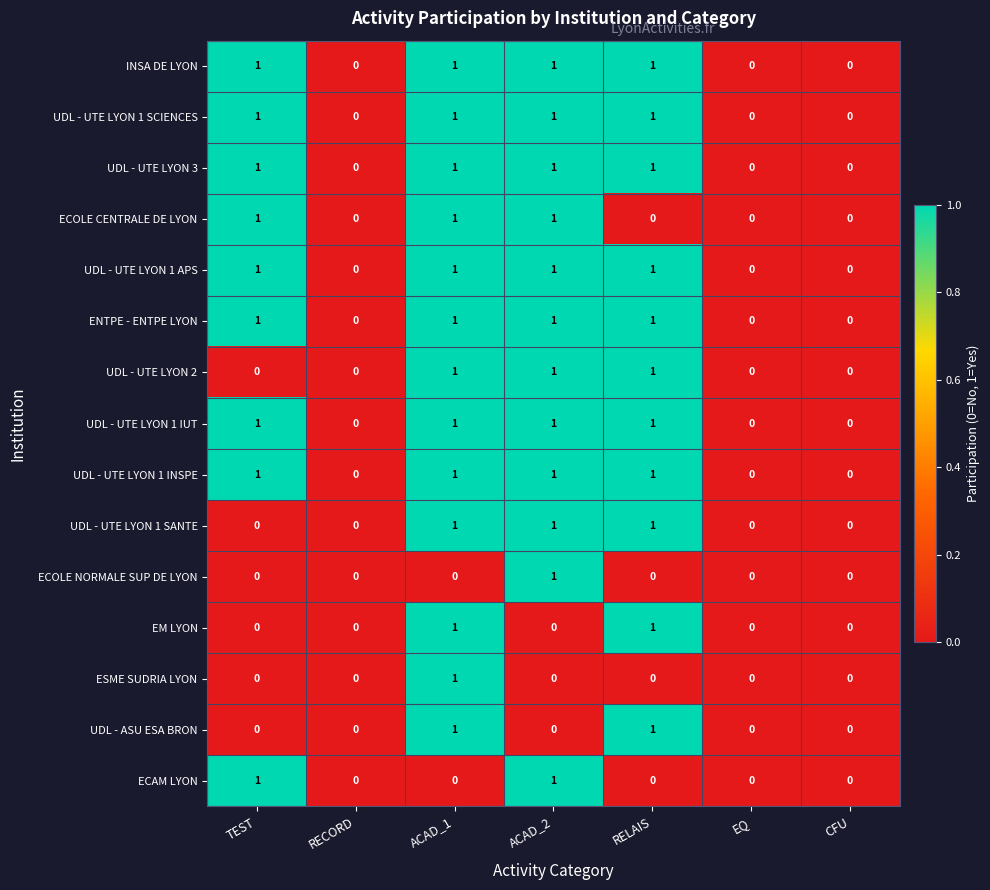

Is it true that UDL - UTE LYON 1 SCIENCES equals 0 at EQ?

True